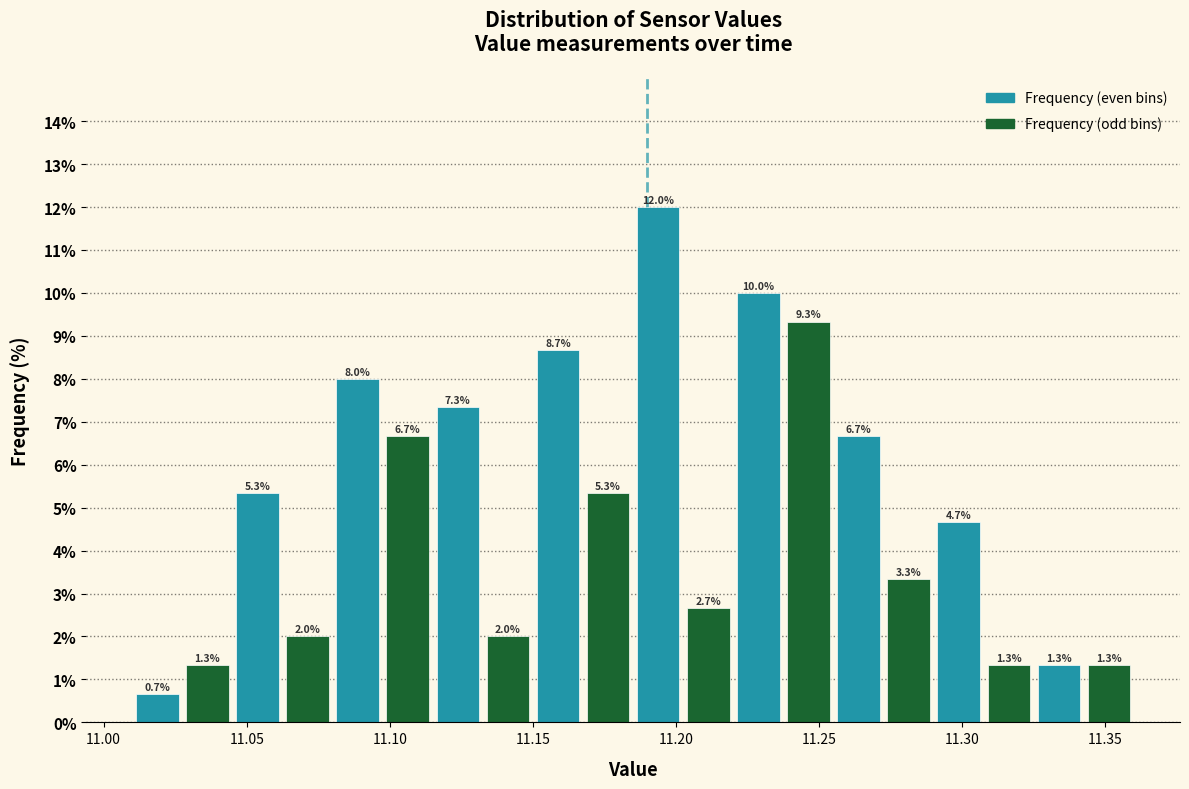

Around what value on the x-axis is the tallest bar? Give the approximate position of its centre, as read against the axis.

11.195